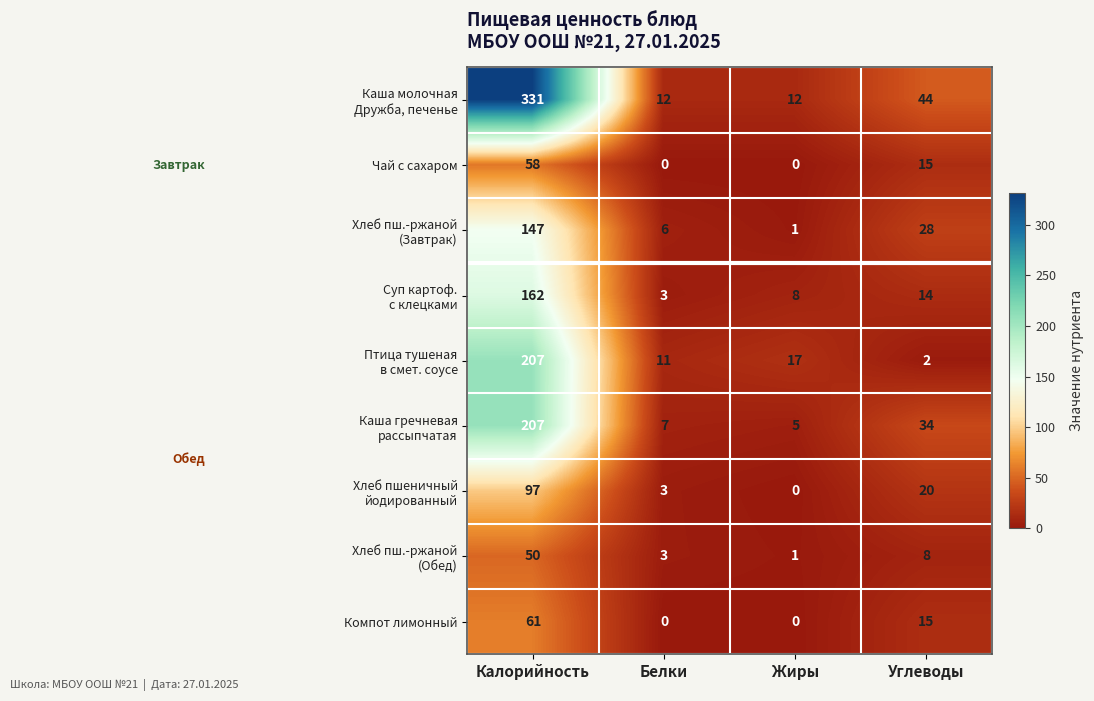

What value does the Чай с сахаром series have at Углеводы, to the nearest 10?

20